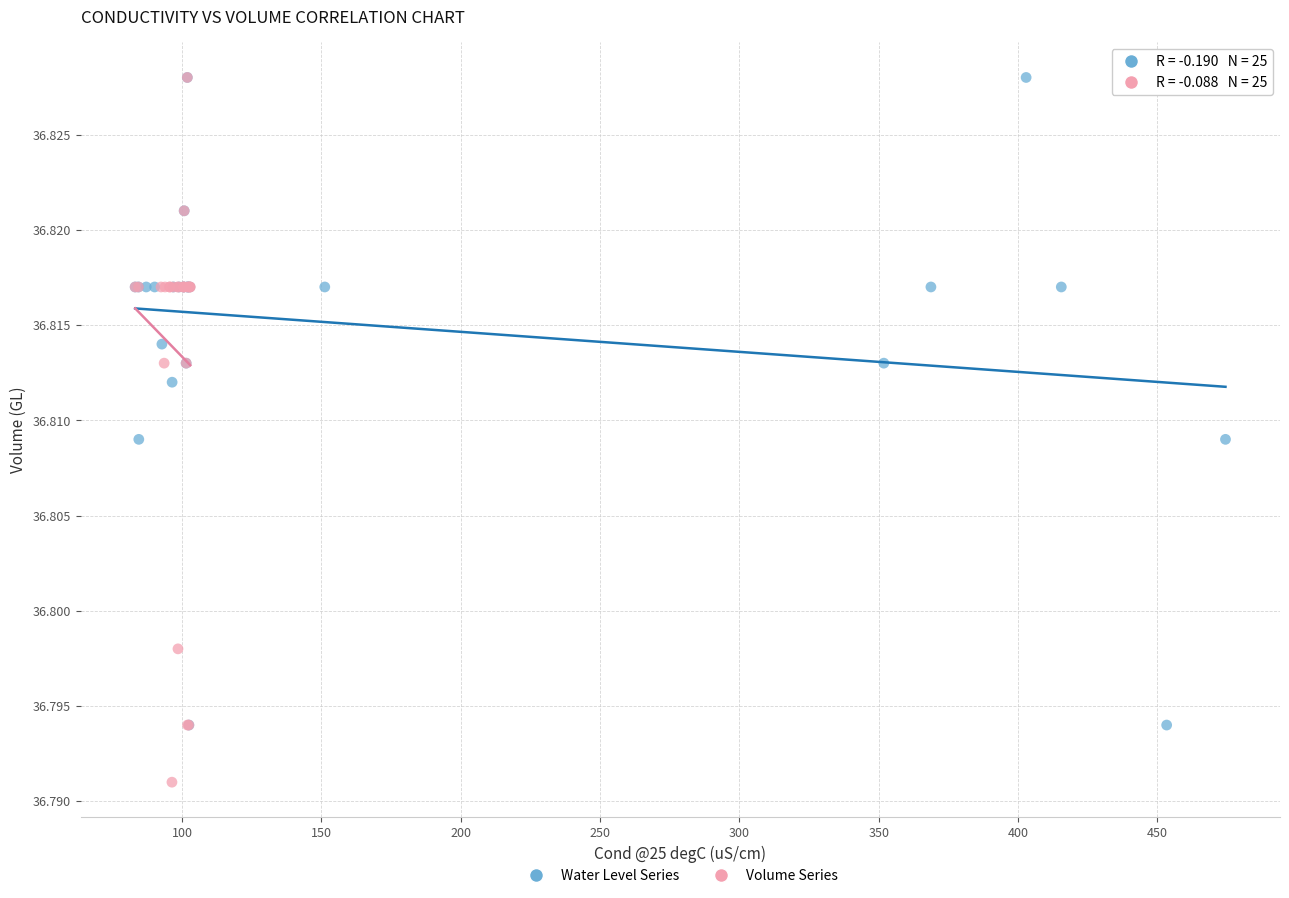

Which series contains the lowest Y value?

Volume Series